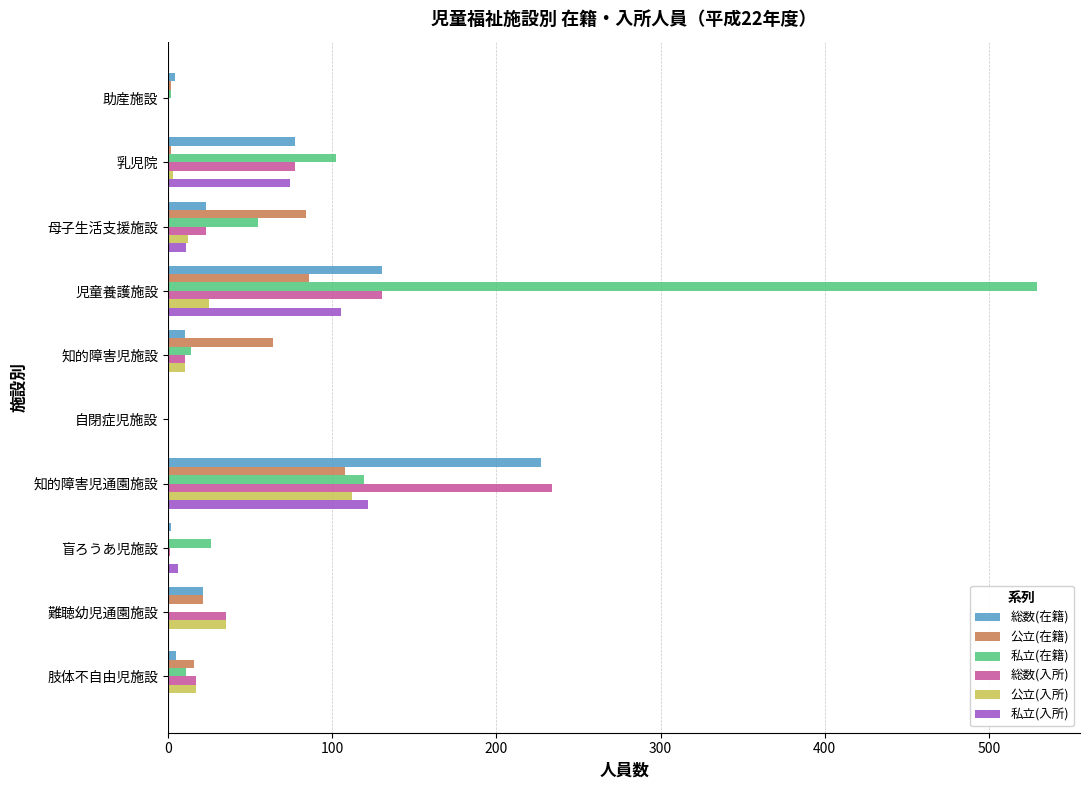

What is the sum of all 私立(在籍) values?

858